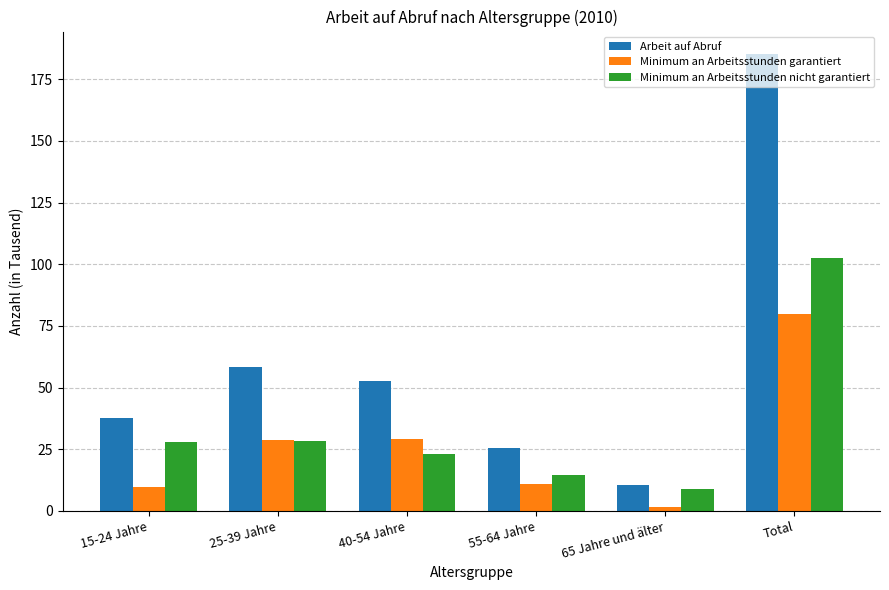

At which label is Arbeit auf Abruf closest to 97?

25-39 Jahre